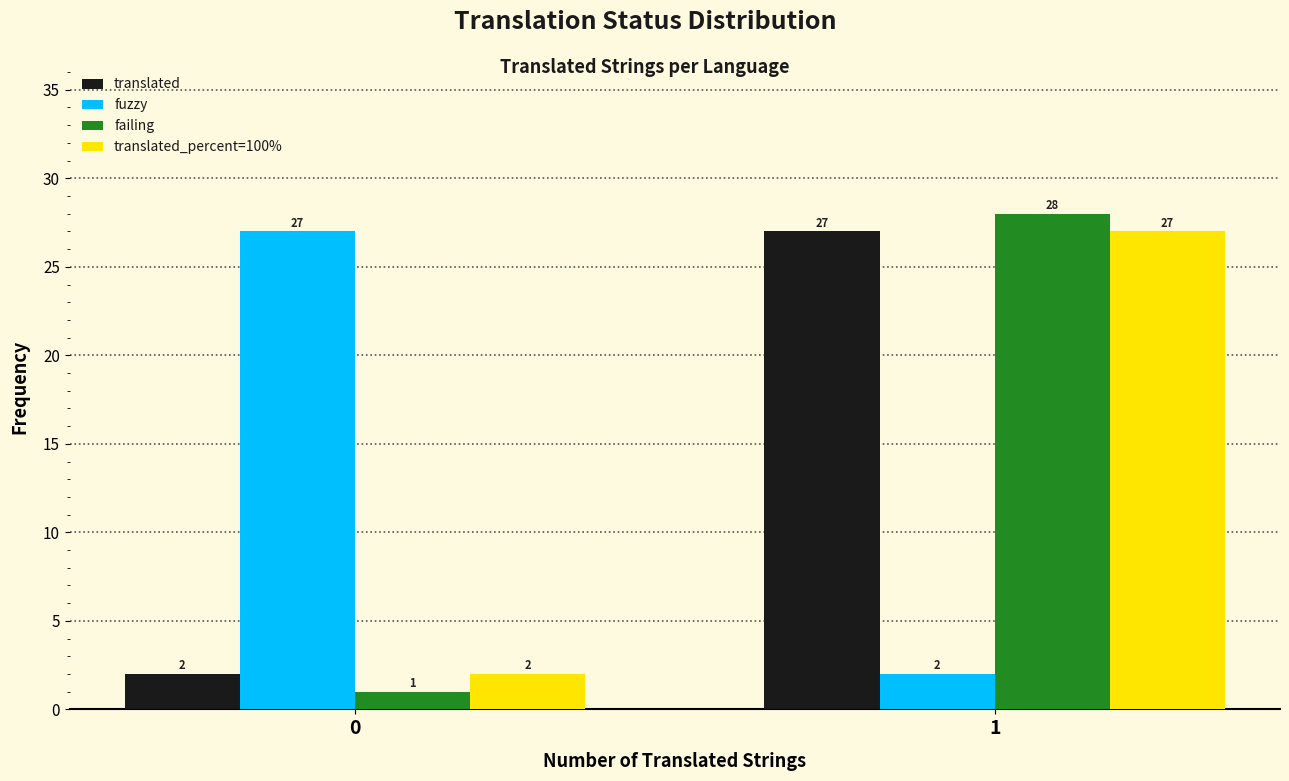

Reading left to right, extract all data points from this chart.

translated: 2	27
fuzzy: 27	2
failing: 1	28
translated_percent=100%: 2	27